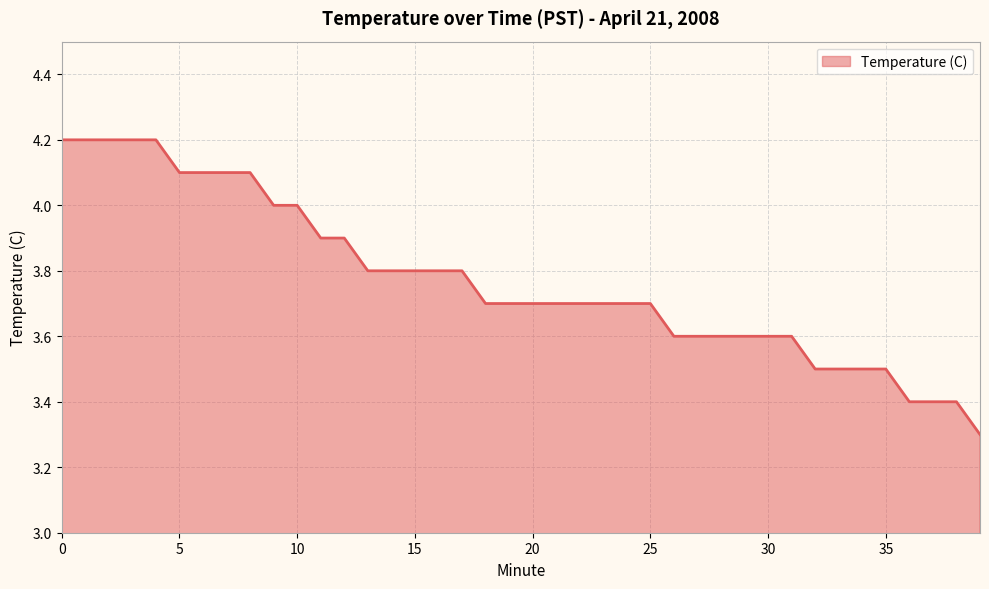

What is the minimum value shown in the chart?

3.3